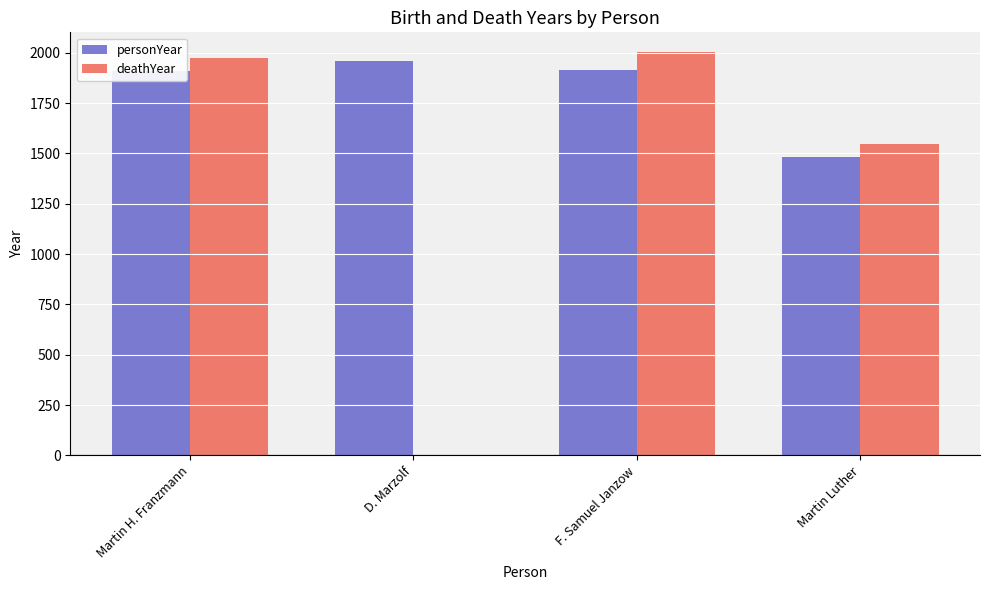

Is it true that deathYear equals 1546 at Martin Luther?

True